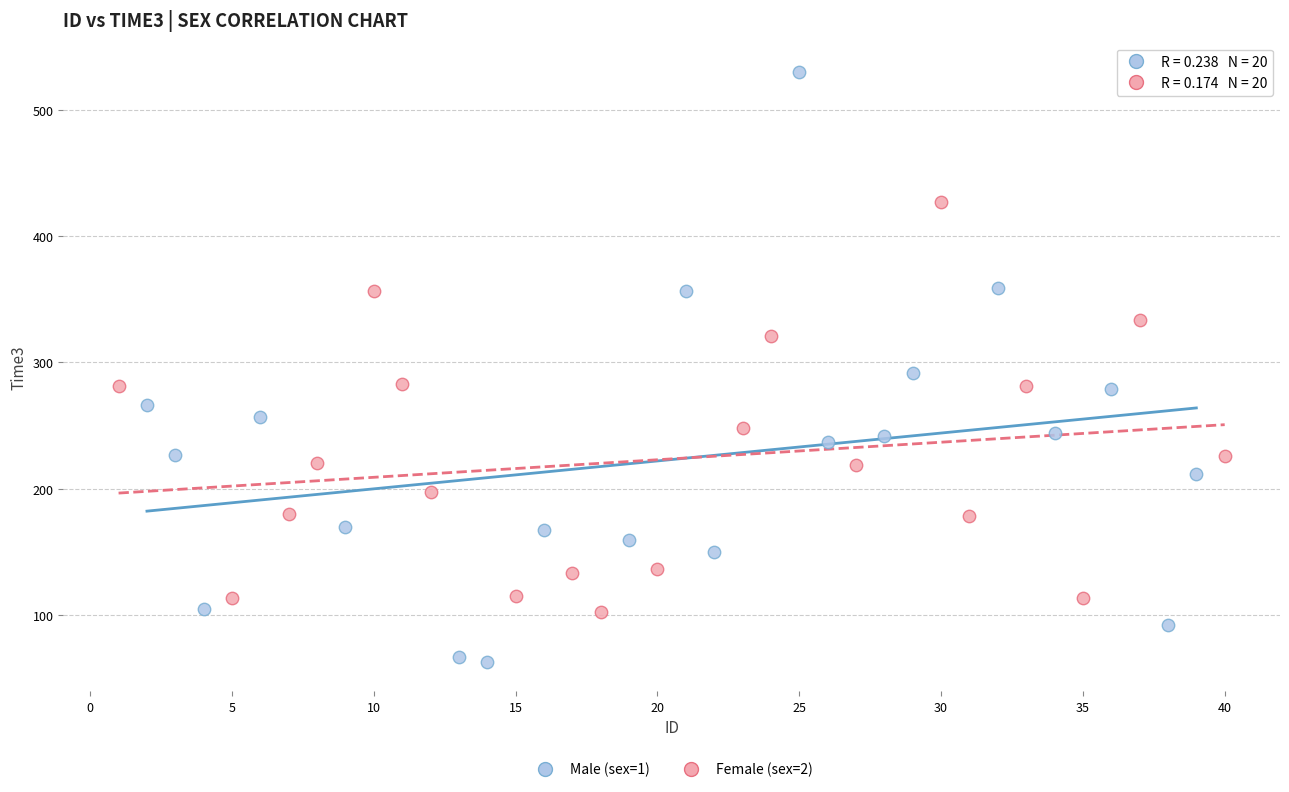

Which series contains the lowest Y value?

Male (sex=1)